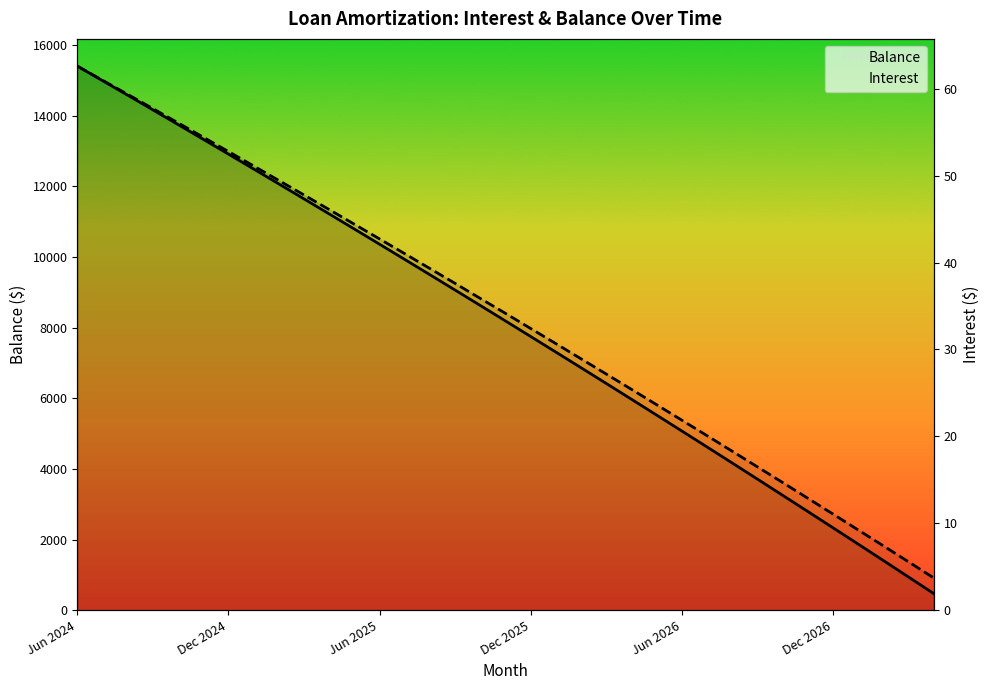

What are all the series names shown in the legend?

Balance, Interest